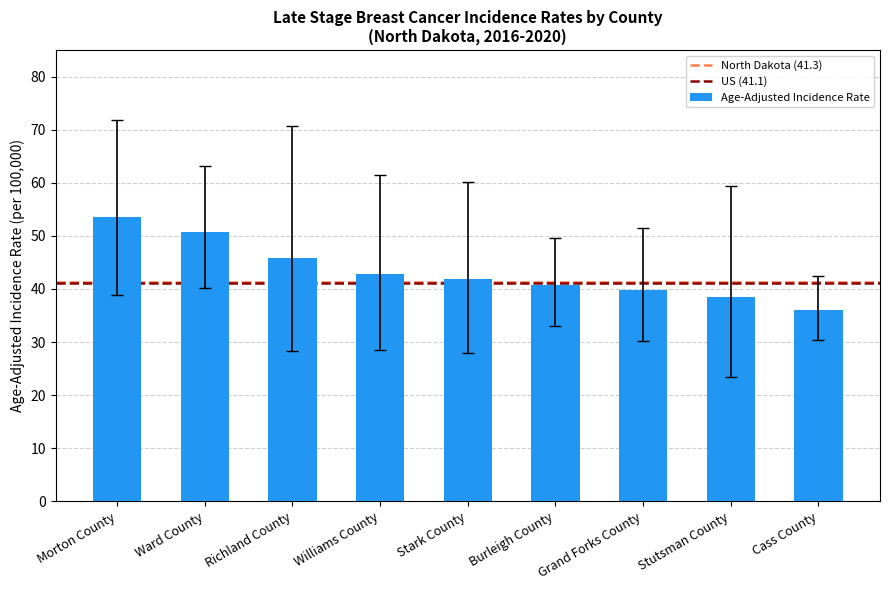

Approximately how many times larger is the value at Cass County compared to Burleigh County?

0.9